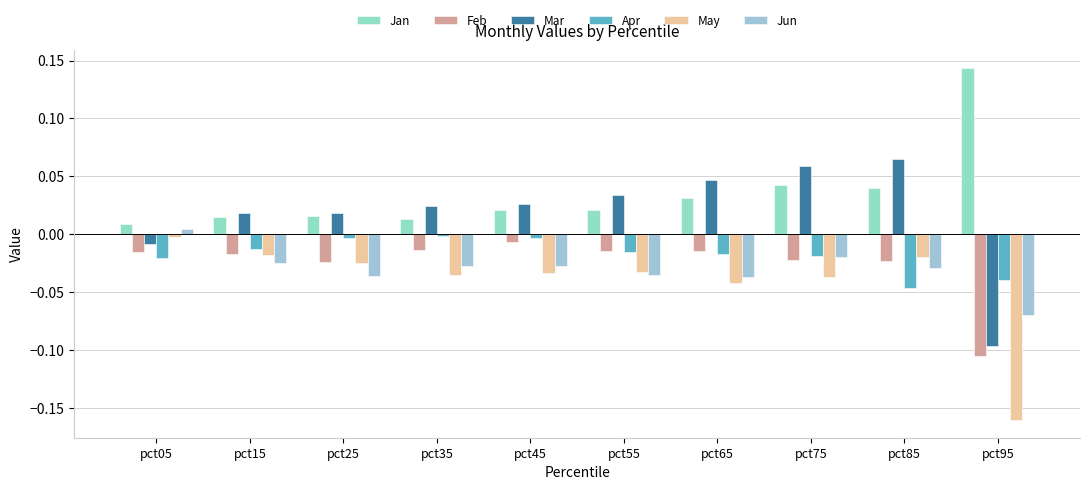

Is the value of Apr at pct65 greater than the value of Jan at pct45?

No